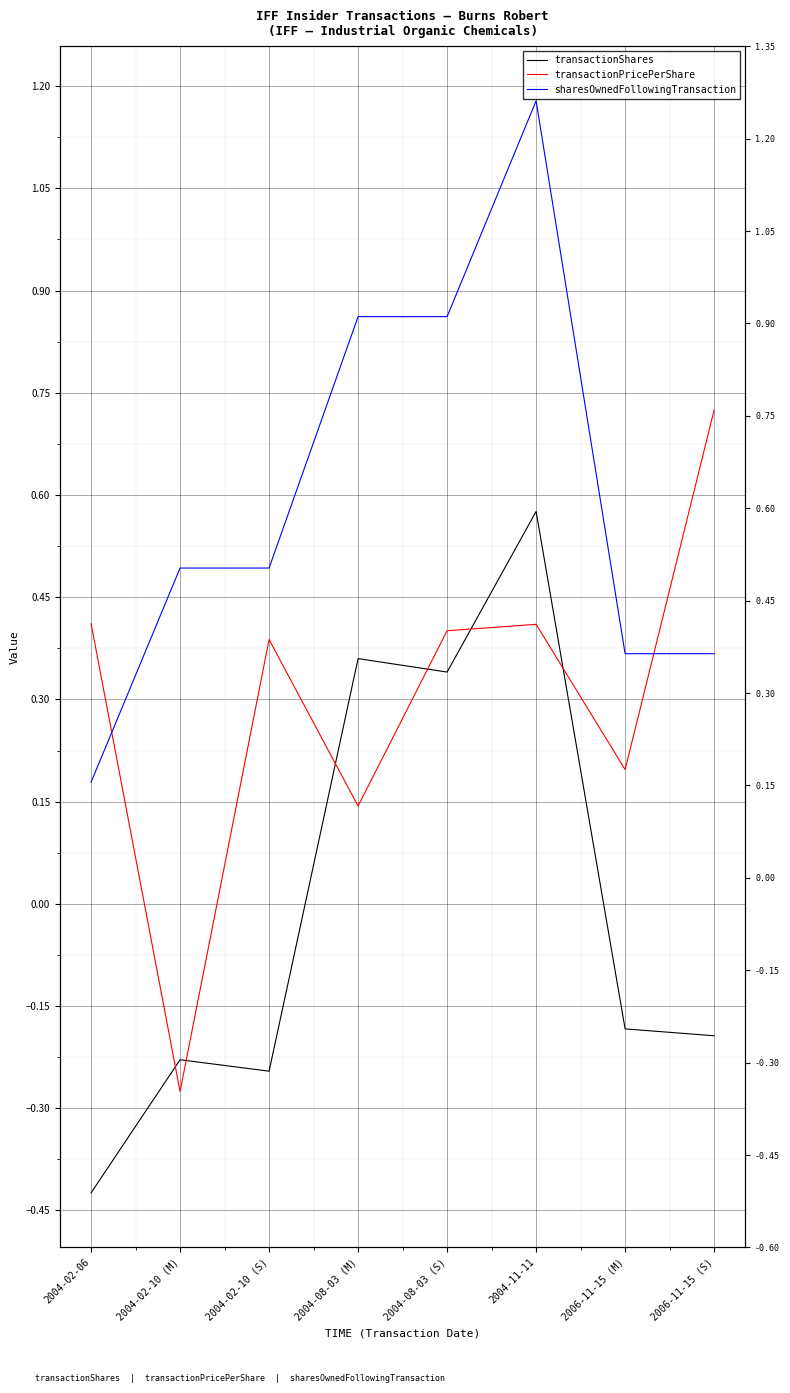

At which category is the sum across all series the highest?

2004-11-11